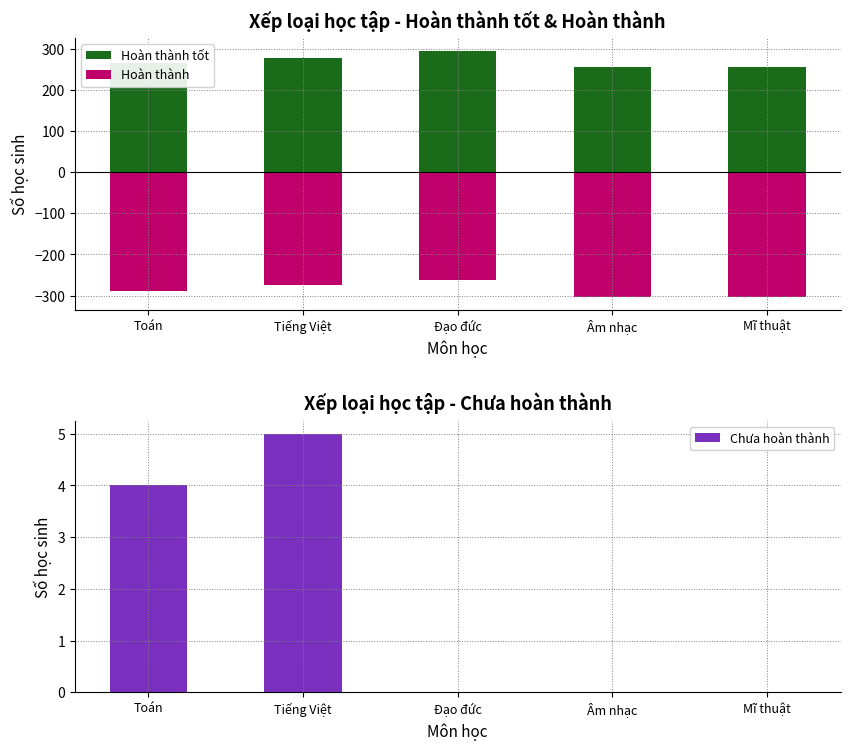

What is the total value across all series at Toán?

-19